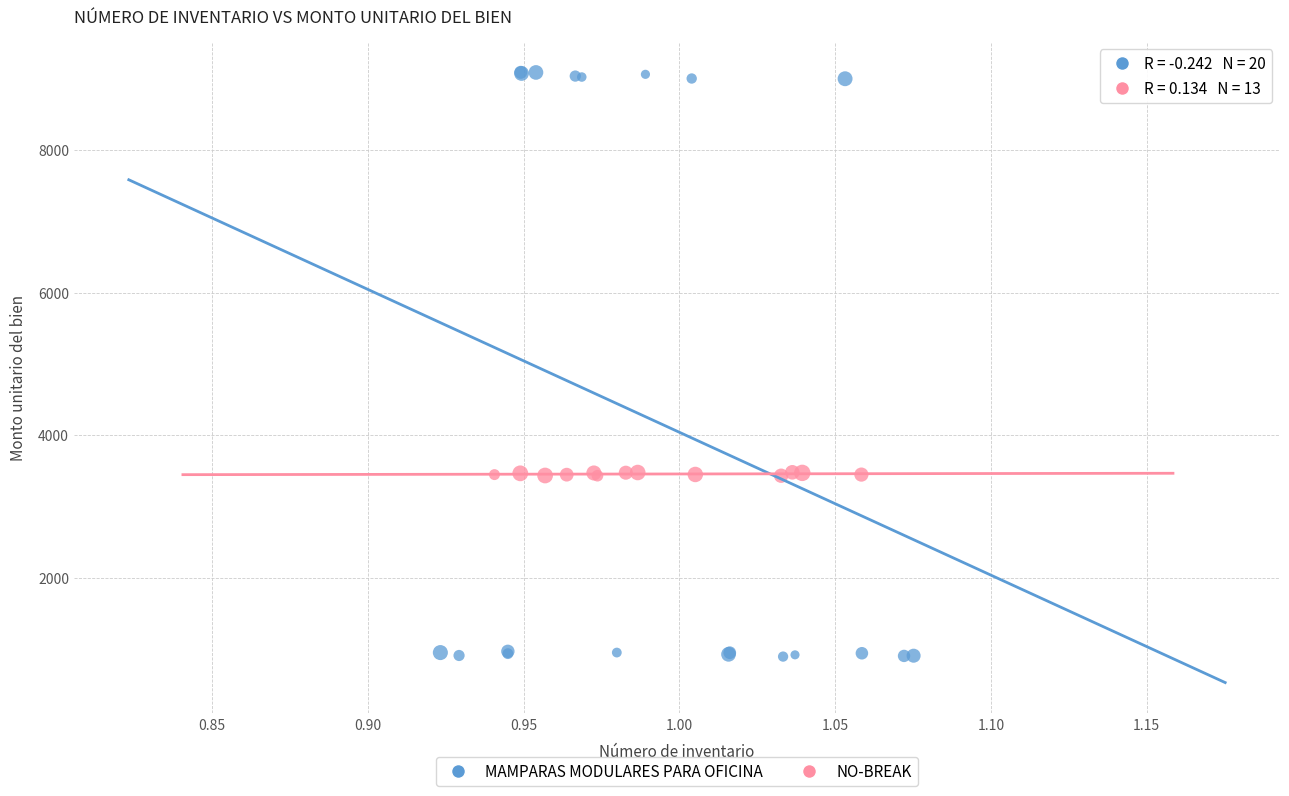

Which series reaches the maximum Y coordinate?

MAMPARAS MODULARES PARA OFICINA